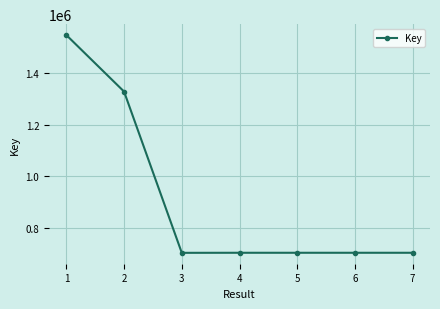

Where does the data first go above 702982?

1